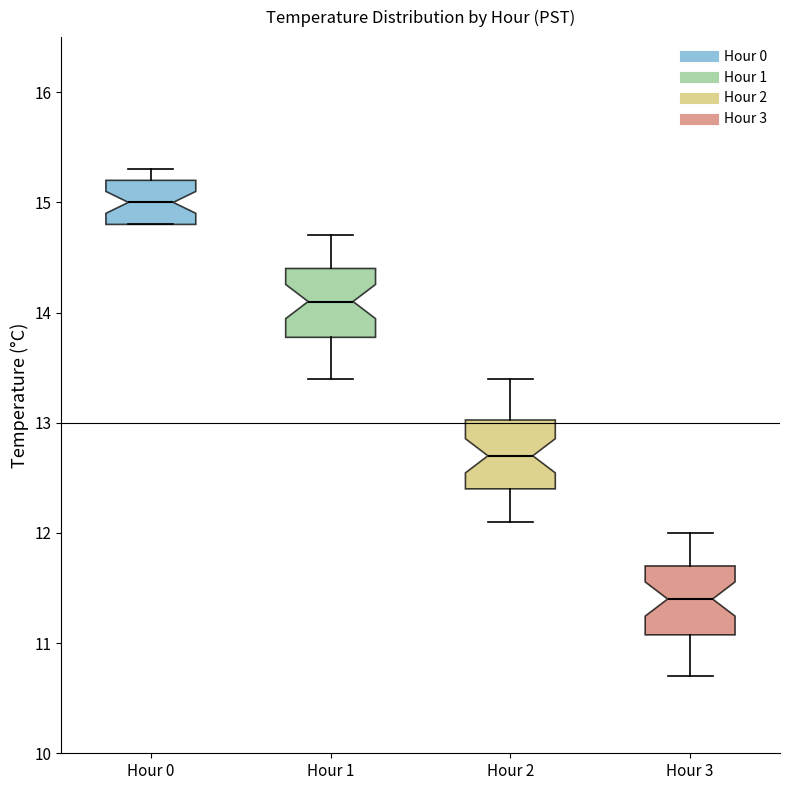

Which box's median line is the highest?

Hour 0